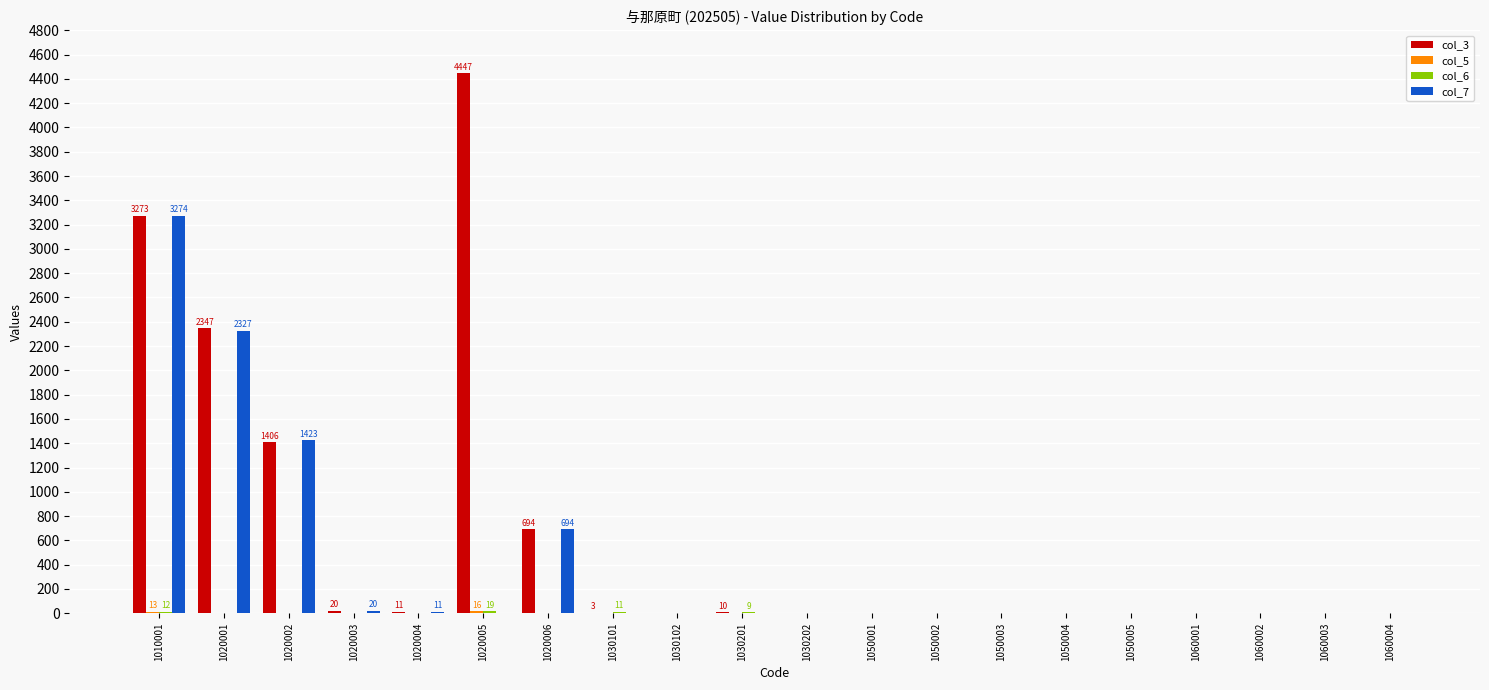

At which category is the sum across all series the highest?

1010001